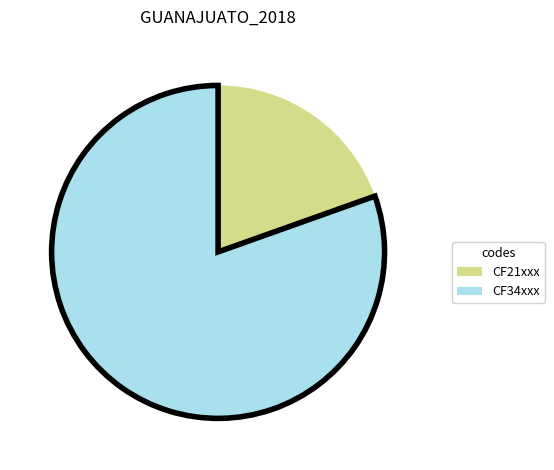

Which has a higher value, CF34xxx or CF21xxx?

CF34xxx